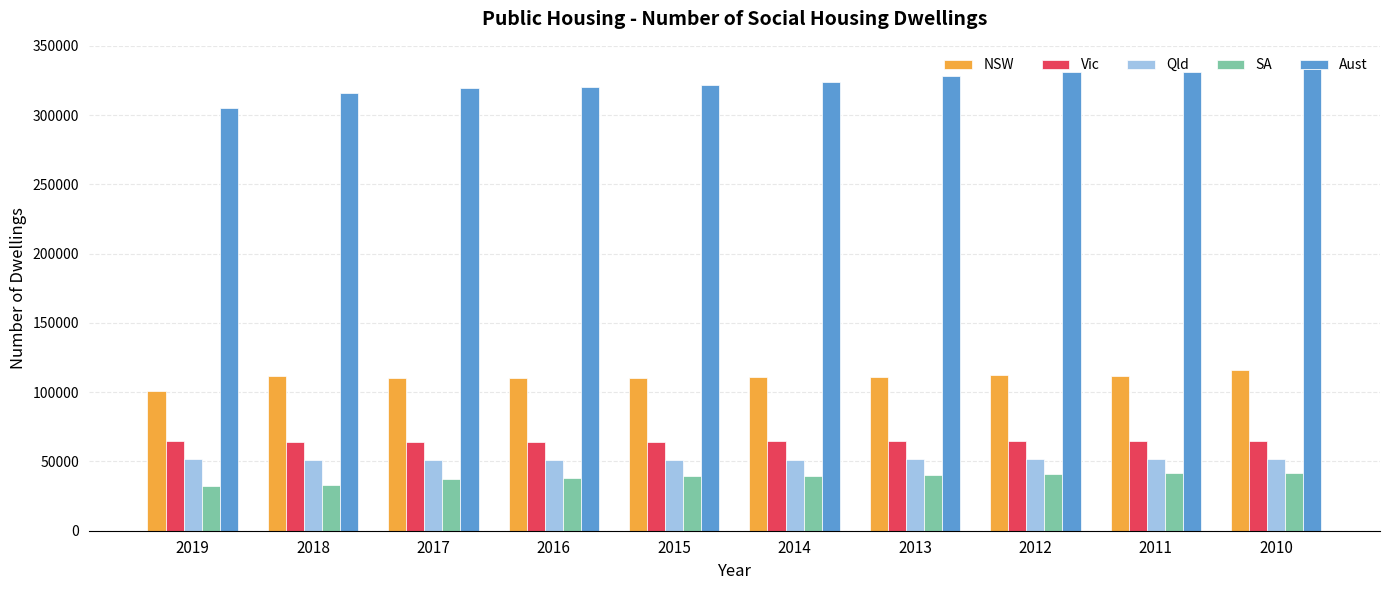

How many bars are there in total?

50